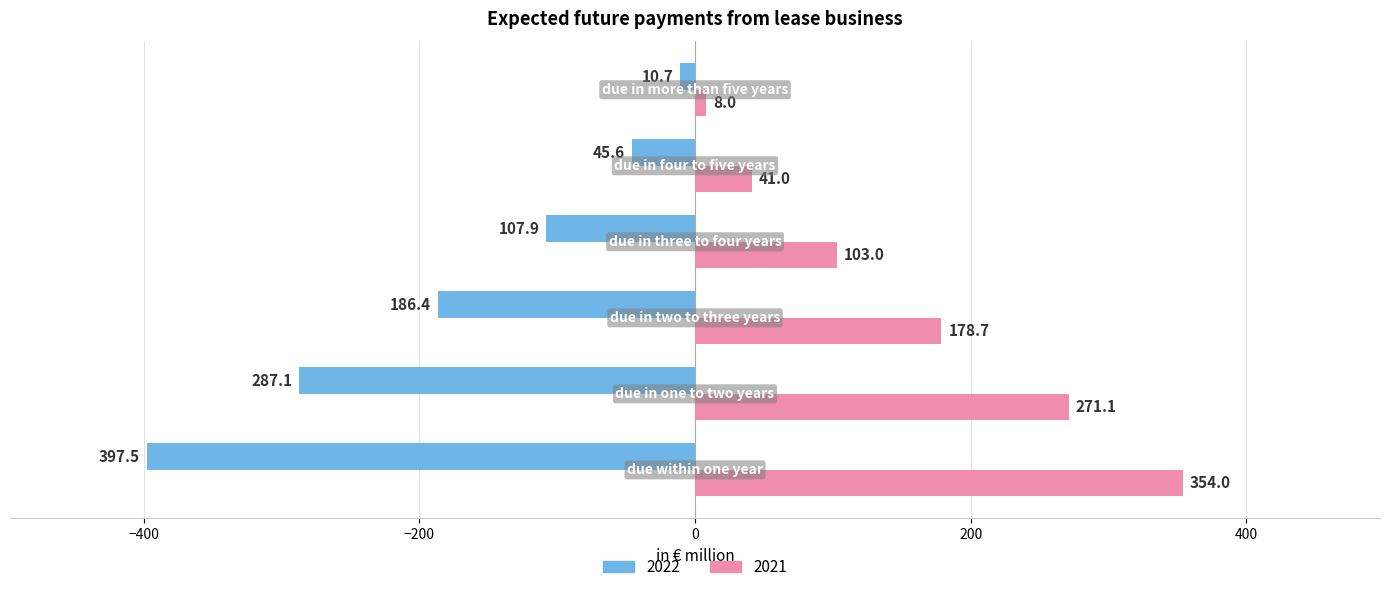

Which series has the largest total across all categories?

2021